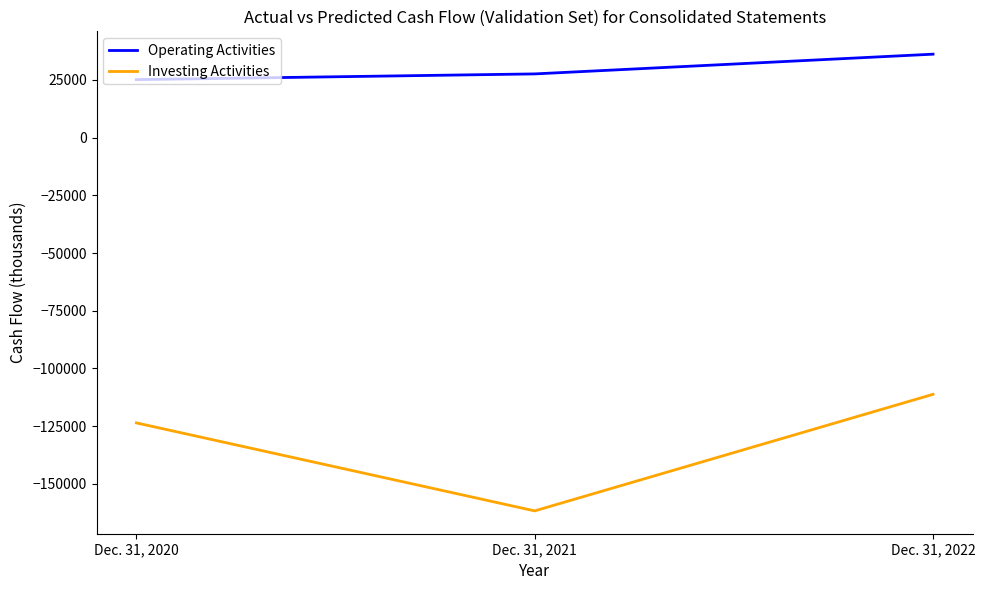

Which category has the lowest value in the Investing Activities series?

Dec. 31, 2021